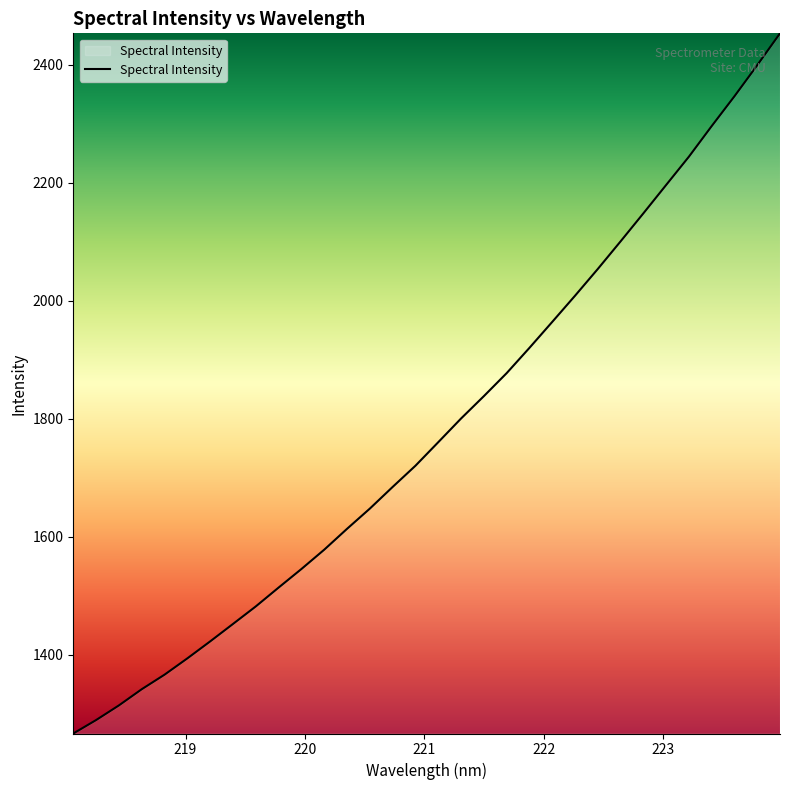

Does the chart have visible grid lines?

No